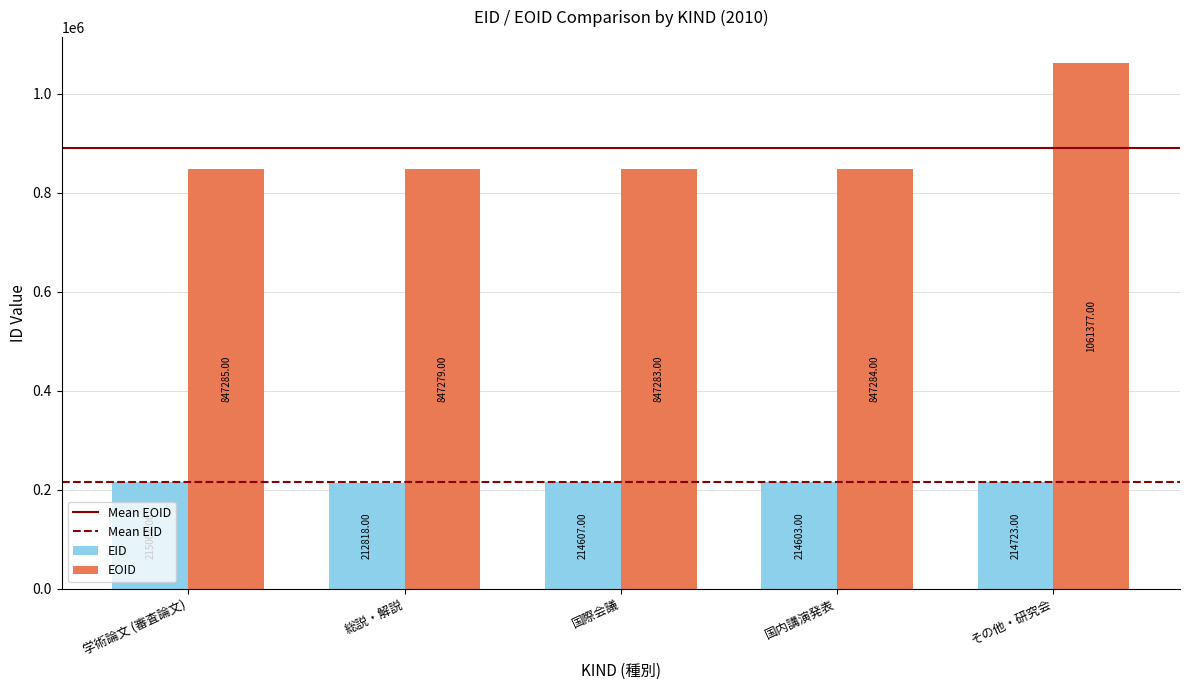

Does the chart contain stacked bars?

No